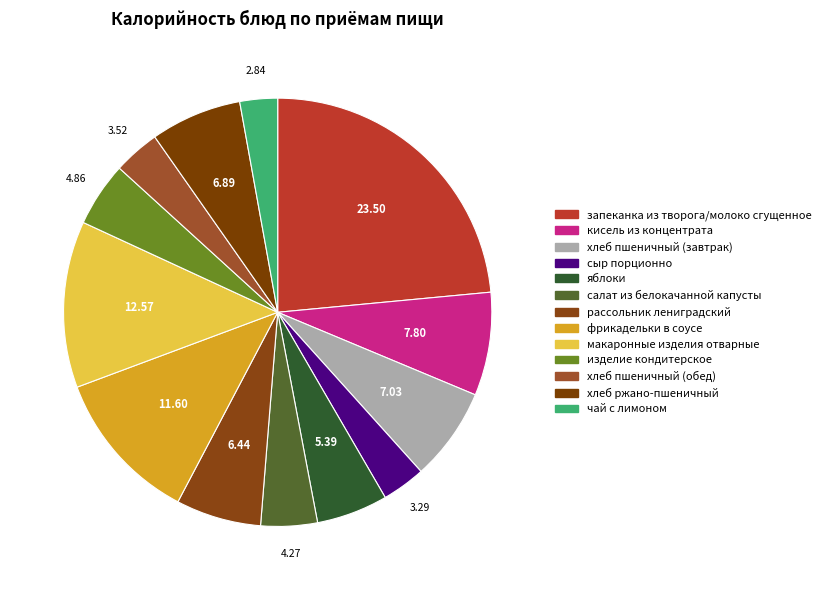

What percentage is NOT represented by изделие кондитерское?

95.1%